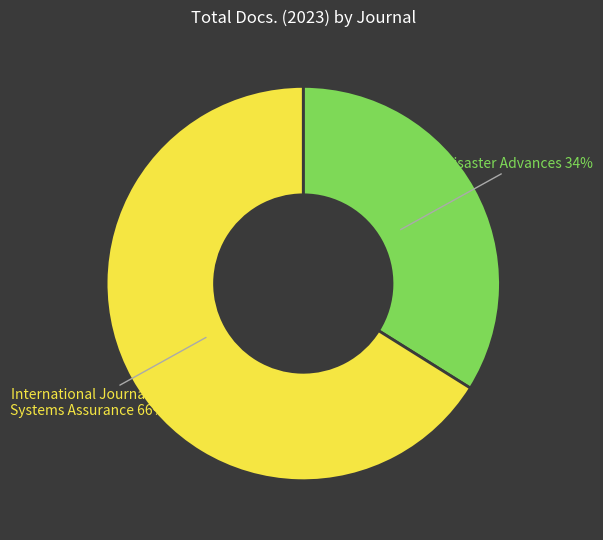

Between International Journal of Systems Assurance and Disaster Advances, which is larger?

International Journal of Systems Assurance